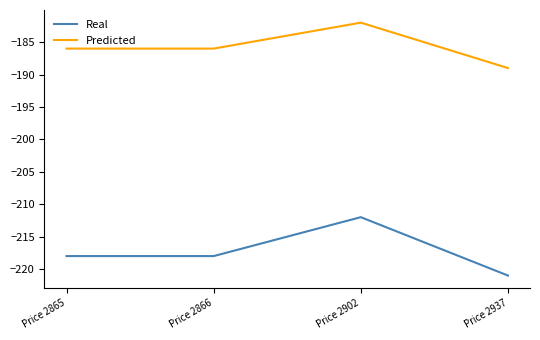

List the series in order of their peak value, lowest first.

Real, Predicted